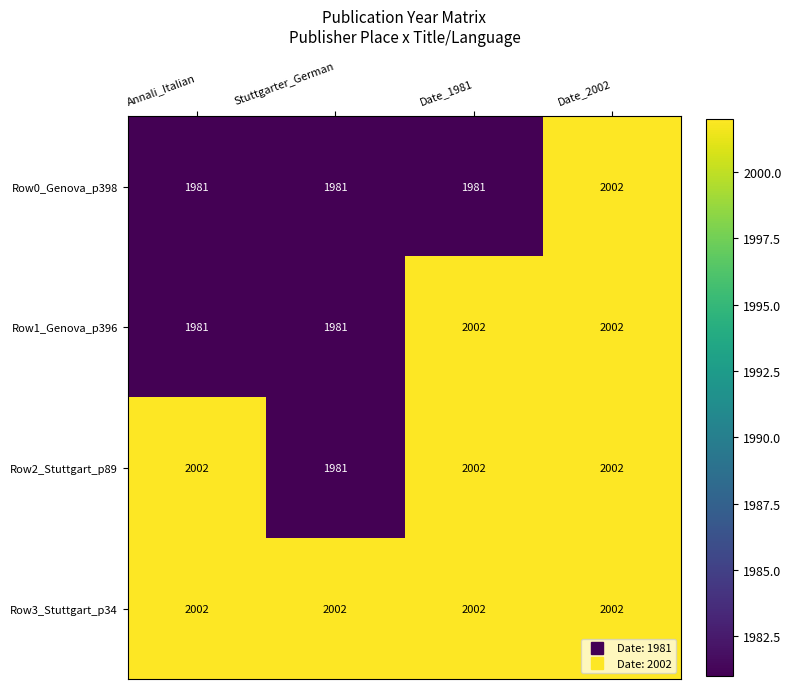

At how many categories does at least one series exceed 1992?

4